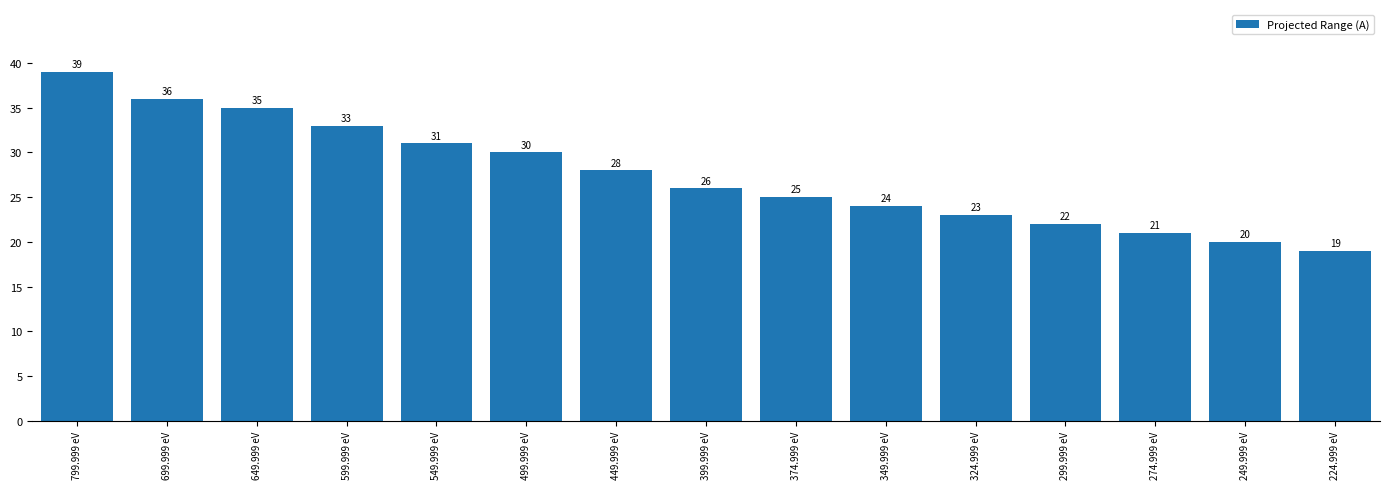

What is the average value?

27